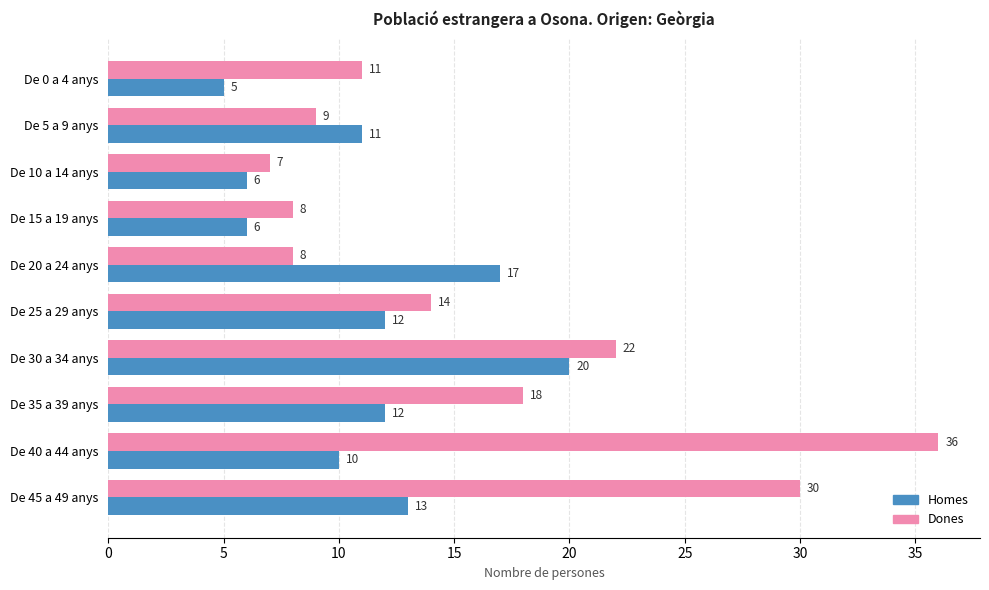

What are all the series names shown in the legend?

Homes, Dones